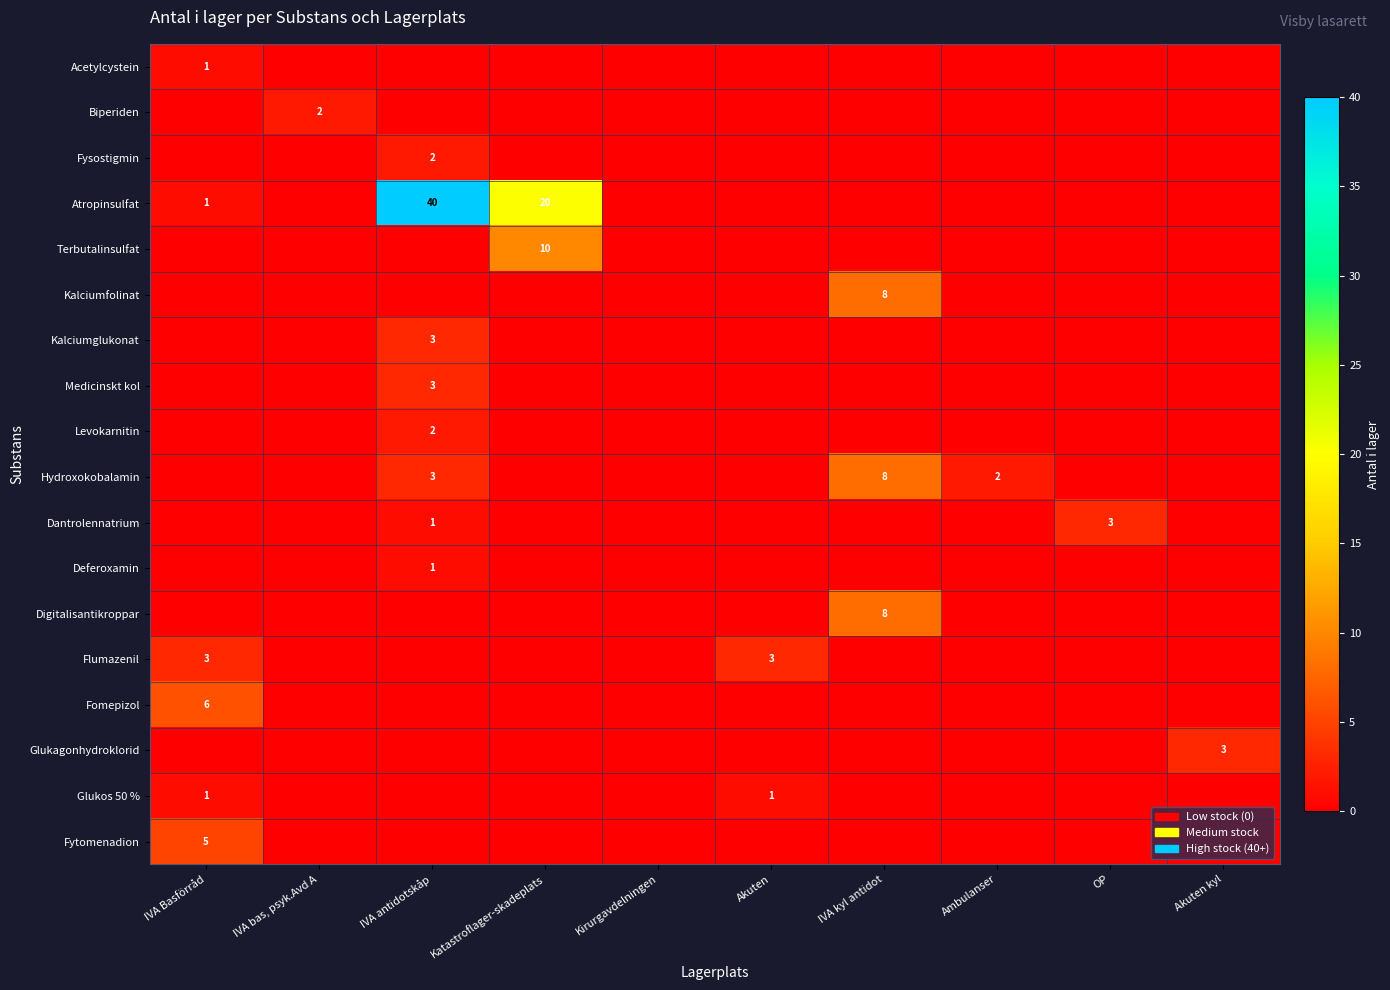

Is the value of Biperiden at IVA bas, psyk.Avd A greater than the value of Dantrolennatrium at OP?

No